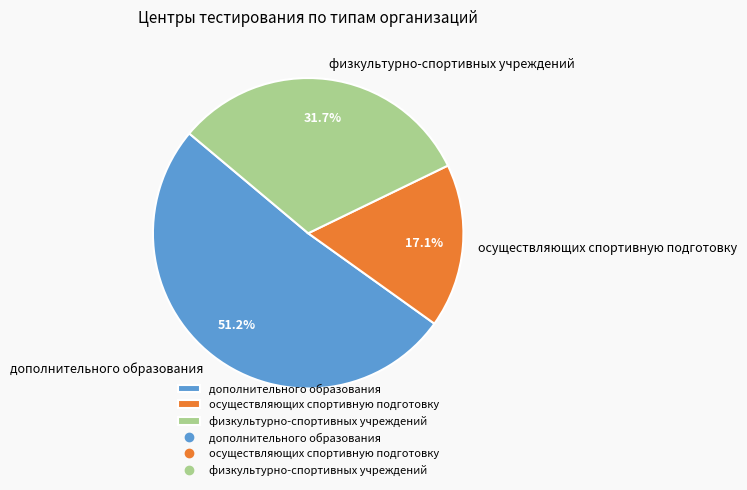

Is it true that физкультурно-спортивных учреждений is 32% of the pie?

True